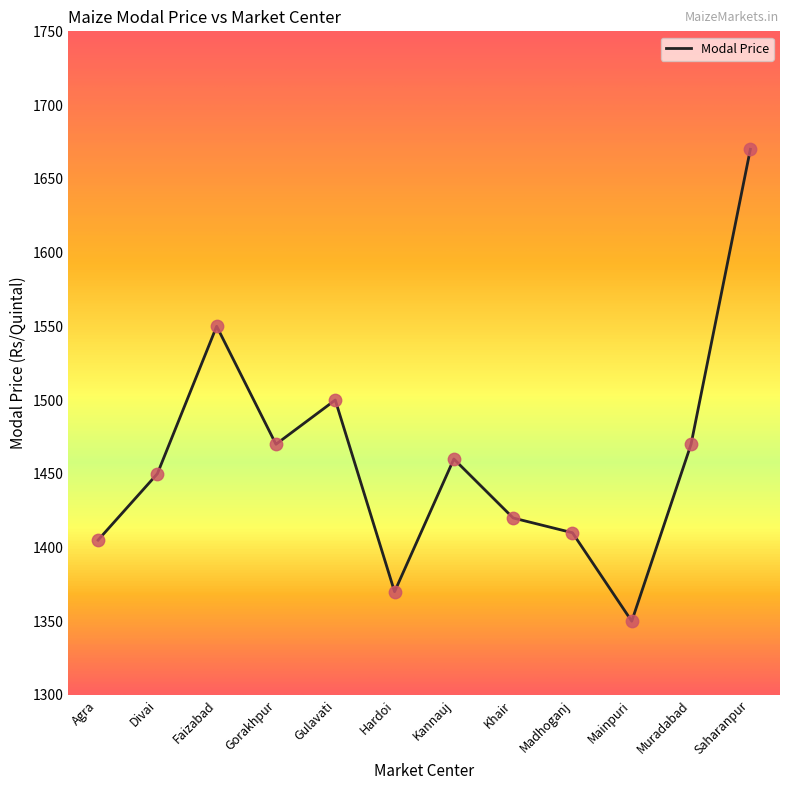

What is the change in value from Madhoganj to Muradabad?

+60